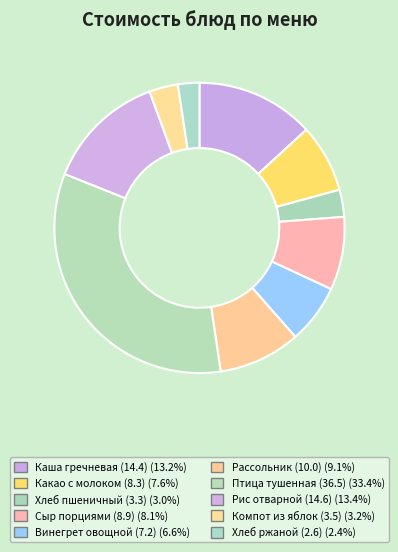

Count the number of slices in the pie.

10